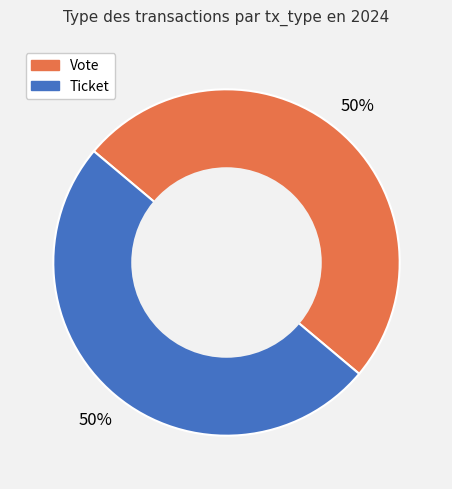

How many segments does this pie chart have?

2